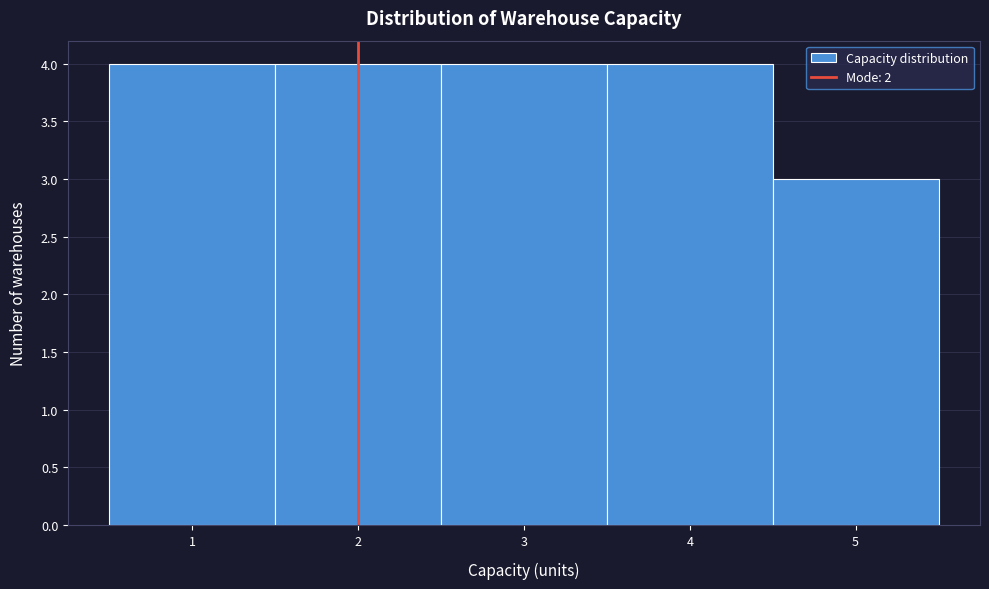

How tall is the bar that spans 1.5 to 2.5 on the x-axis? The values are not printed on the chart, so give them approximately, as read against the axis.

4